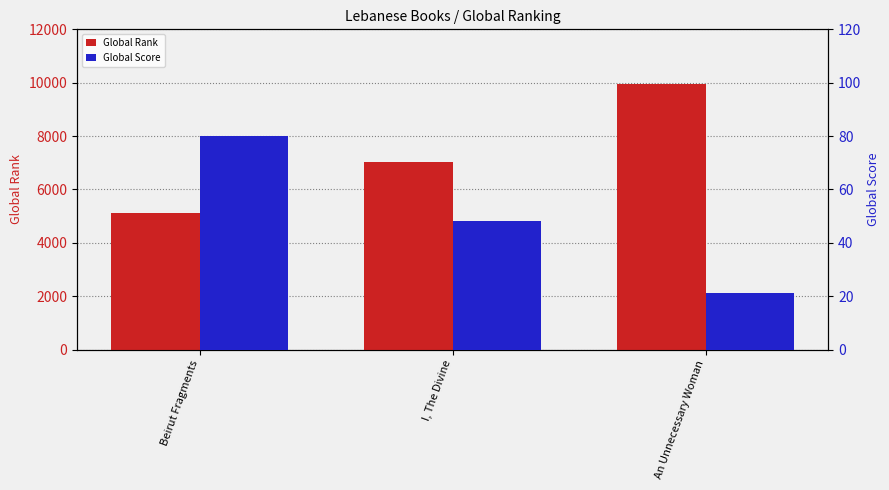

At which category does the chart reach its minimum across all series?

An Unnecessary Woman